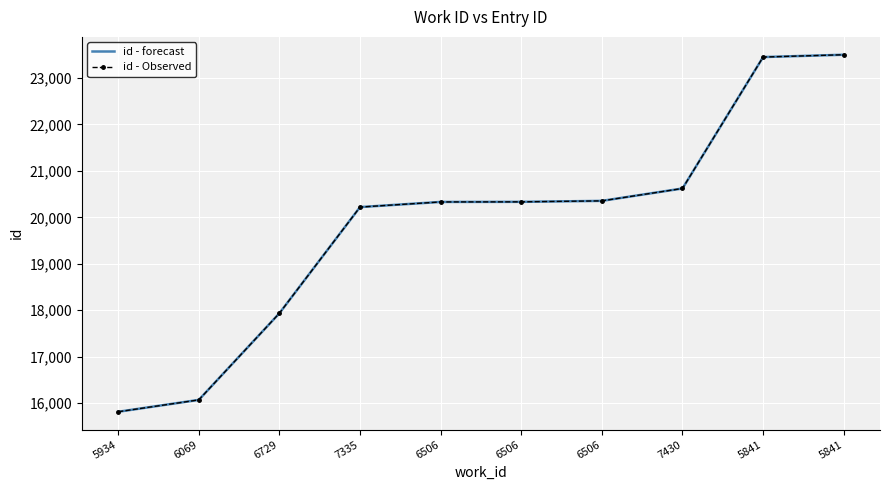

Rank the series at 6506 from highest to lowest value.

id - forecast, id - Observed